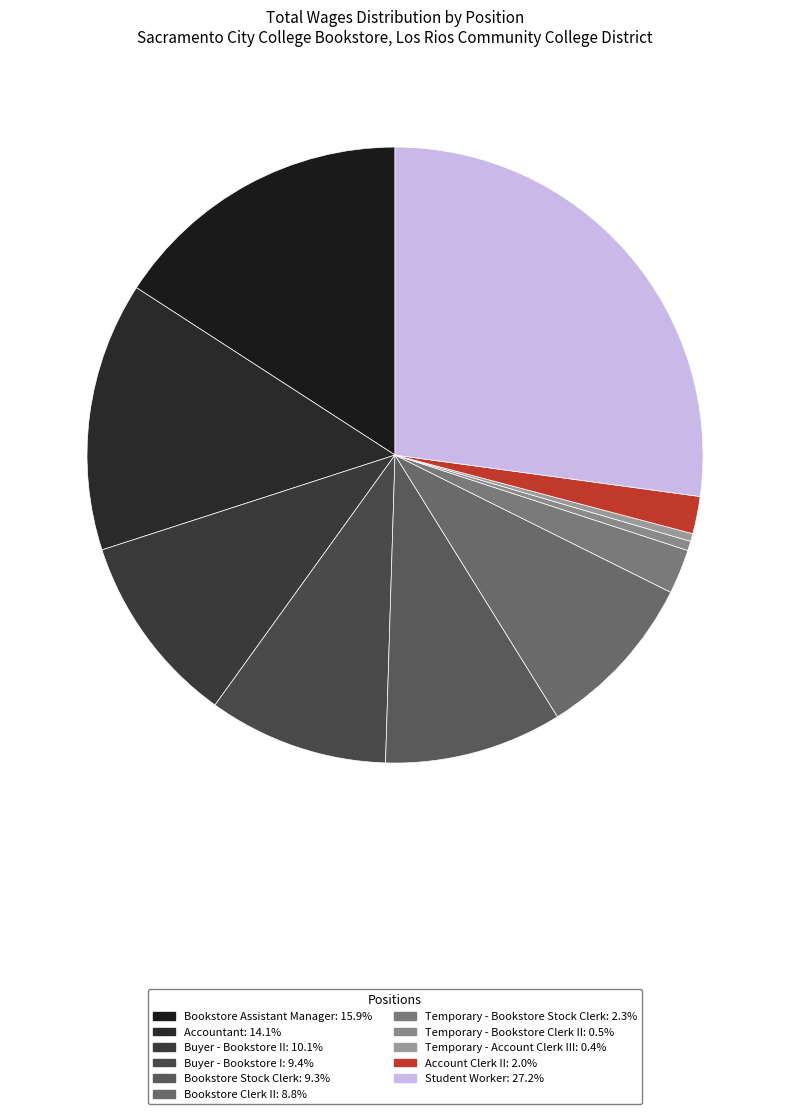

How many slices are in this pie chart?

11